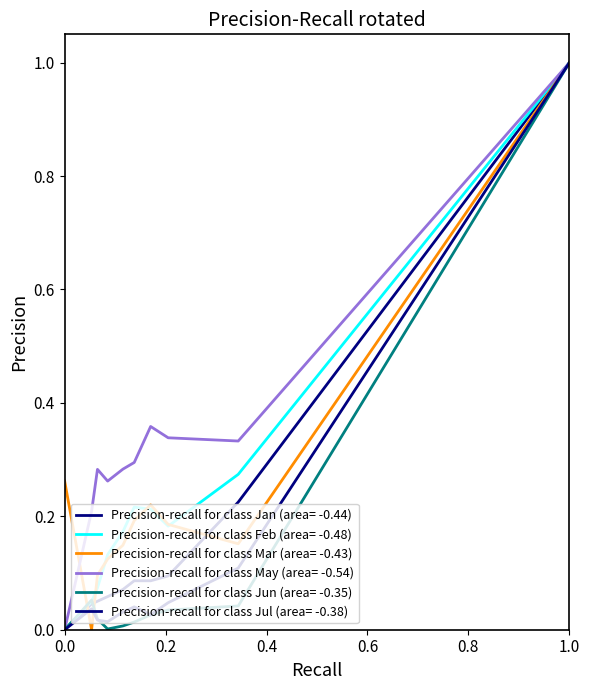

How many times do Jun and Feb cross each other?

2